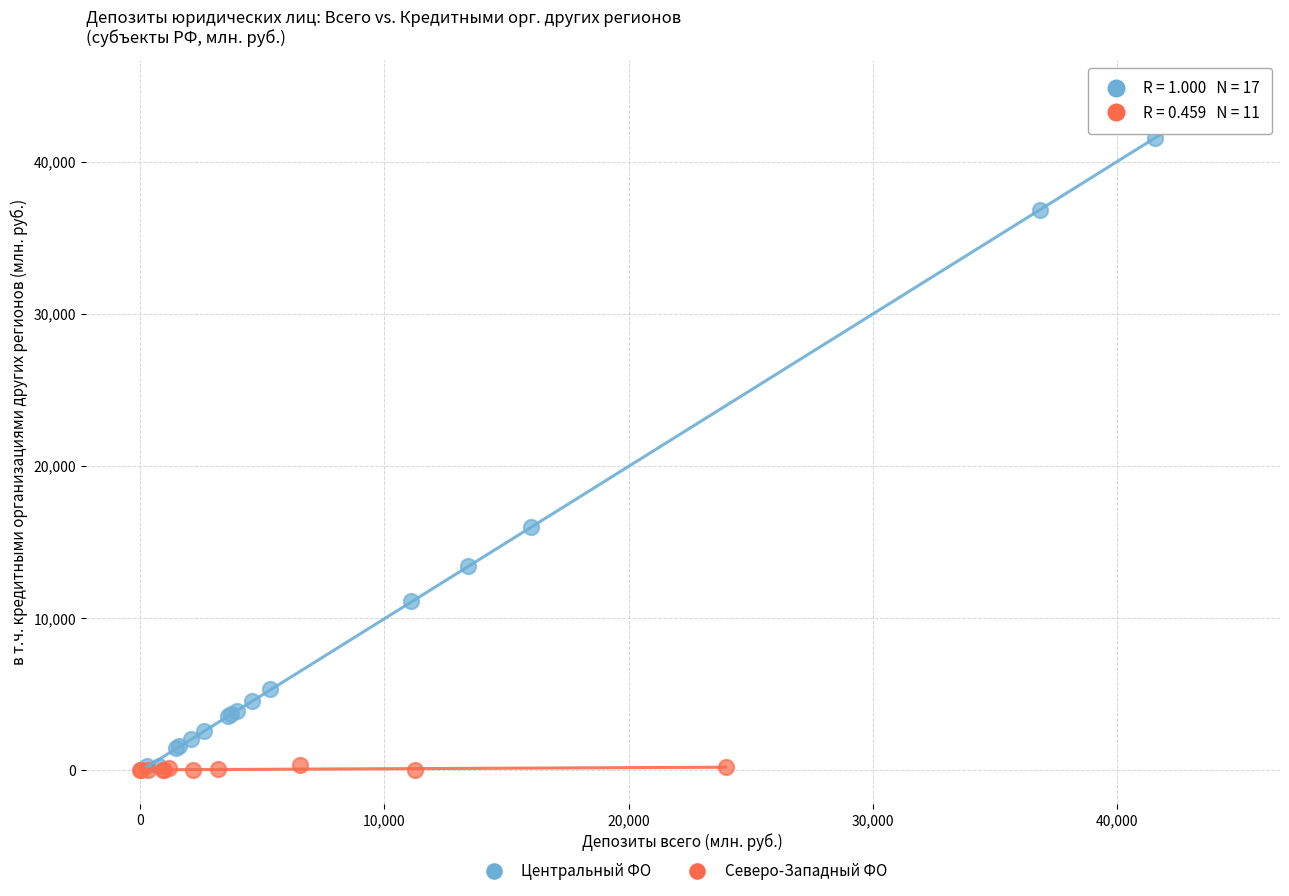

Which series reaches the maximum Y coordinate?

Центральный ФО